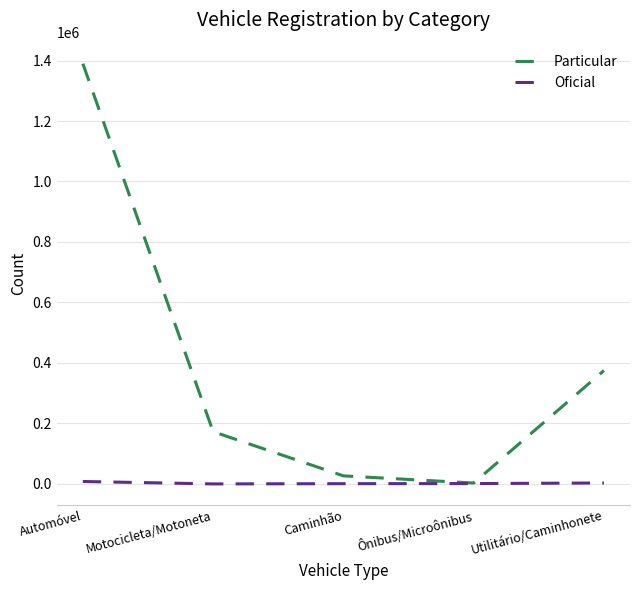

Does the chart have visible grid lines?

Yes